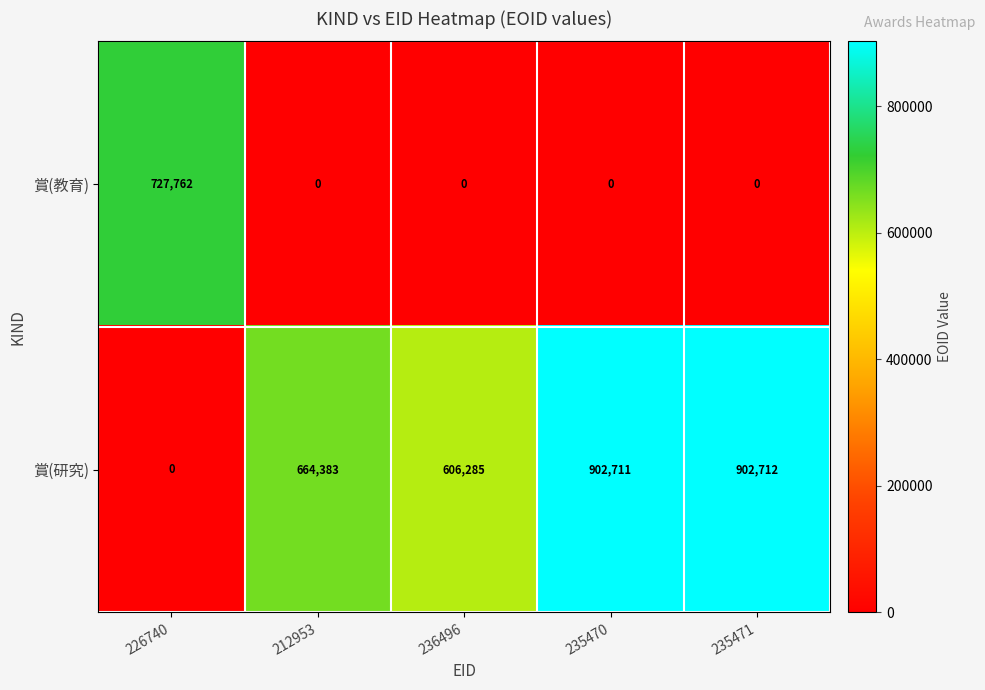

Which category has the highest value in the 賞(教育) series?

226740